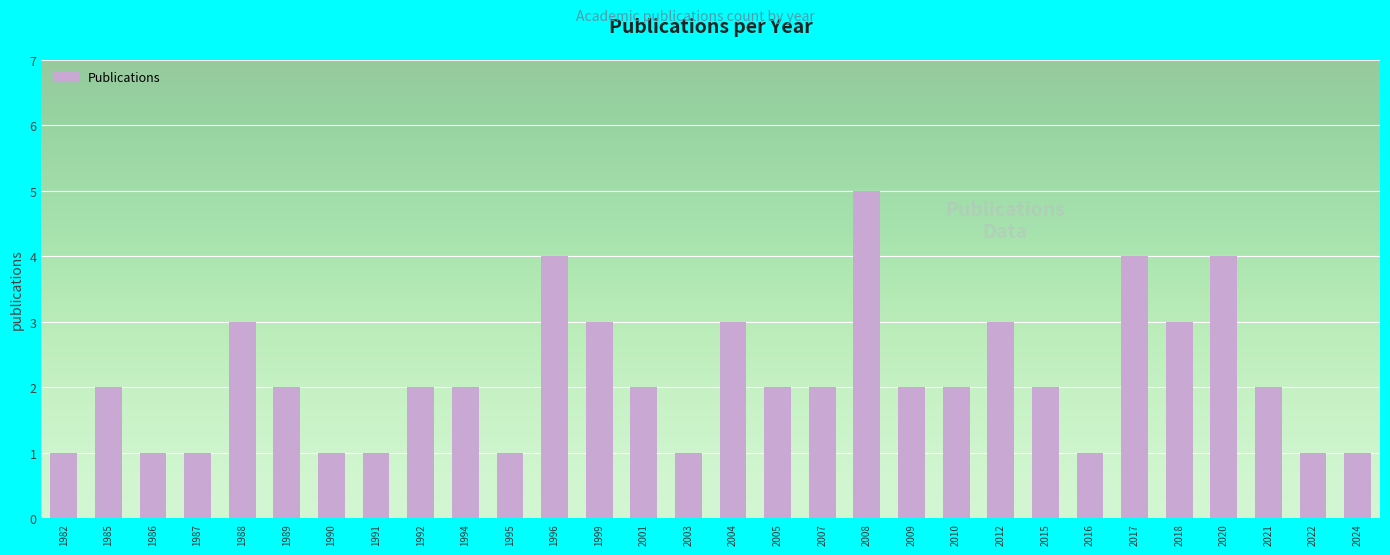

How many series are shown in this chart?

1